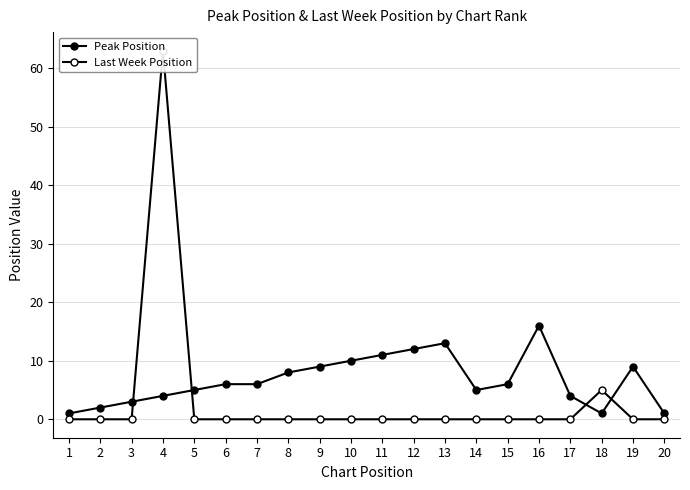

At which category is the sum across all series the highest?

4